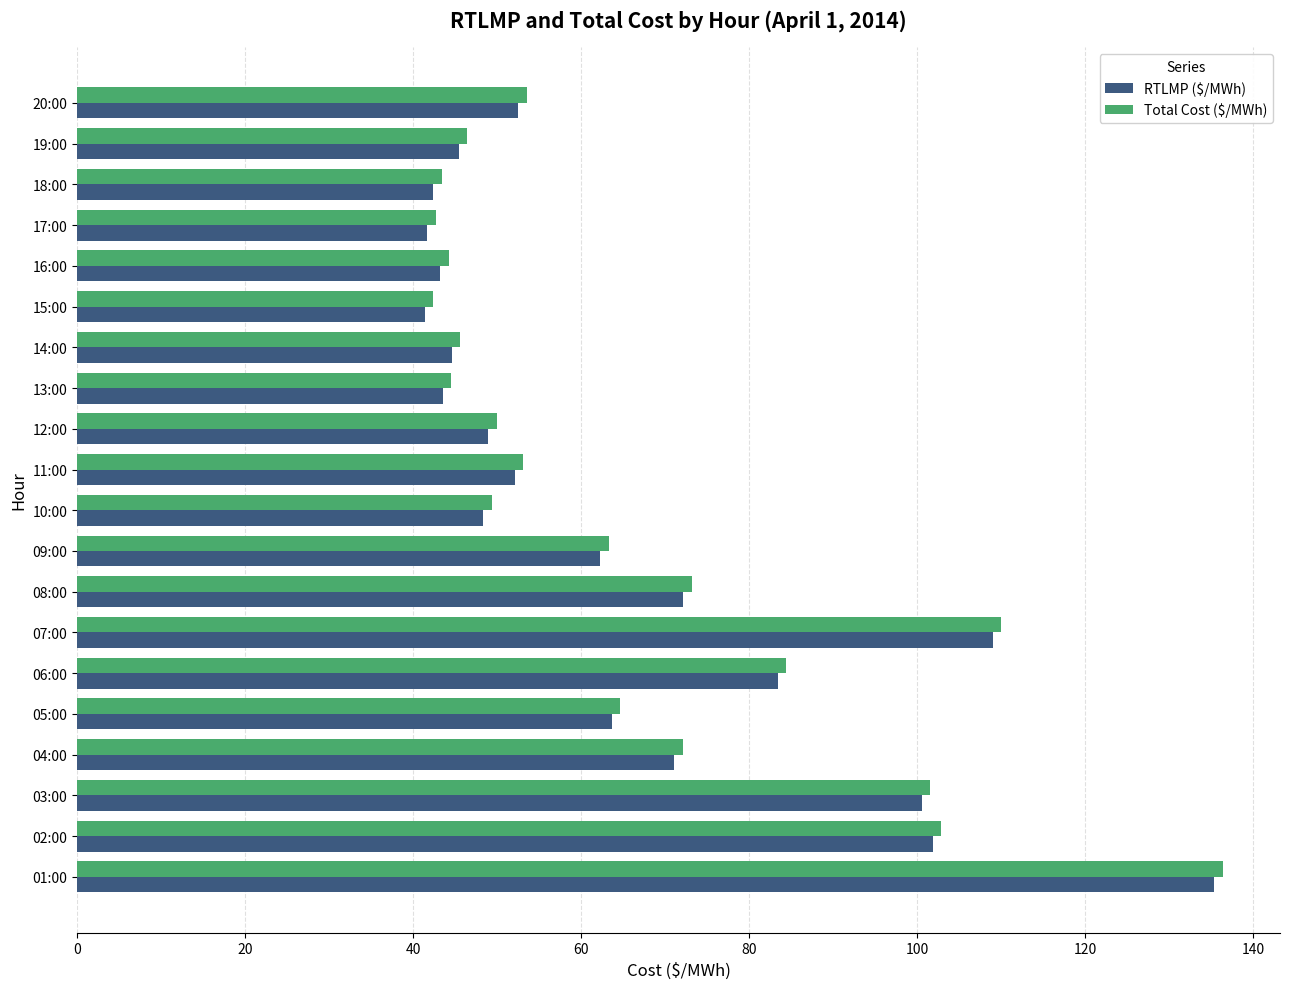

Where is Total Cost ($/MWh) nearest to the value 89?

06:00